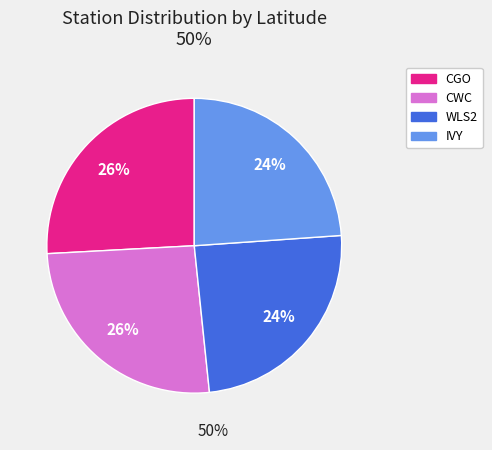

Is it true that IVY is 32% of the pie?

False